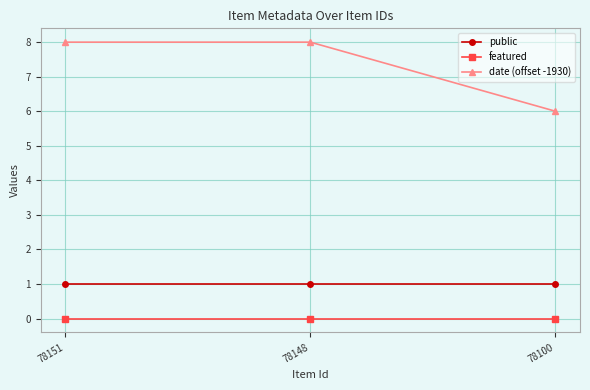

The date (offset -1930) series shows 8 at 78151. True or false?

True